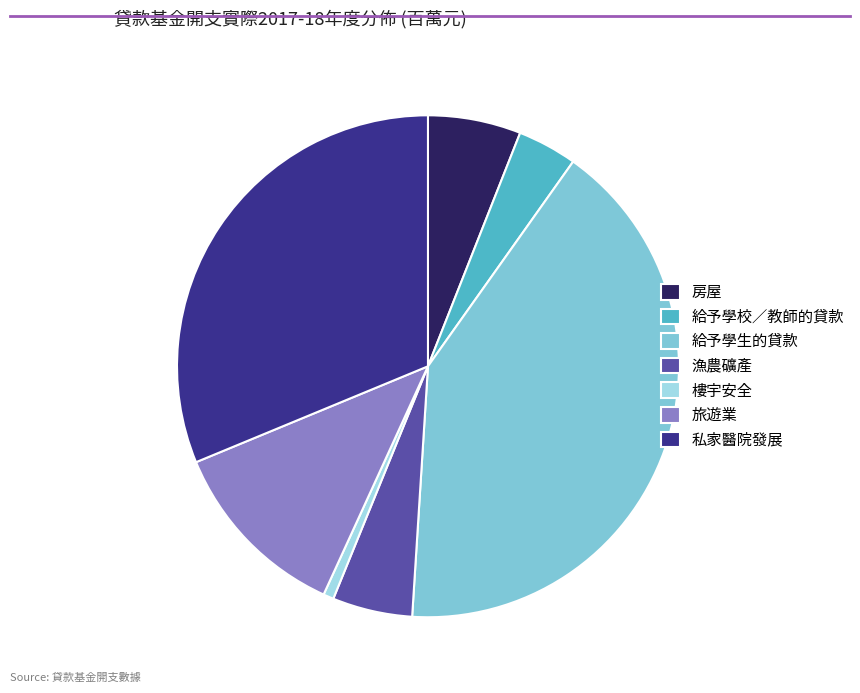

Which has a higher value, 旅遊業 or 漁農礦產?

旅遊業